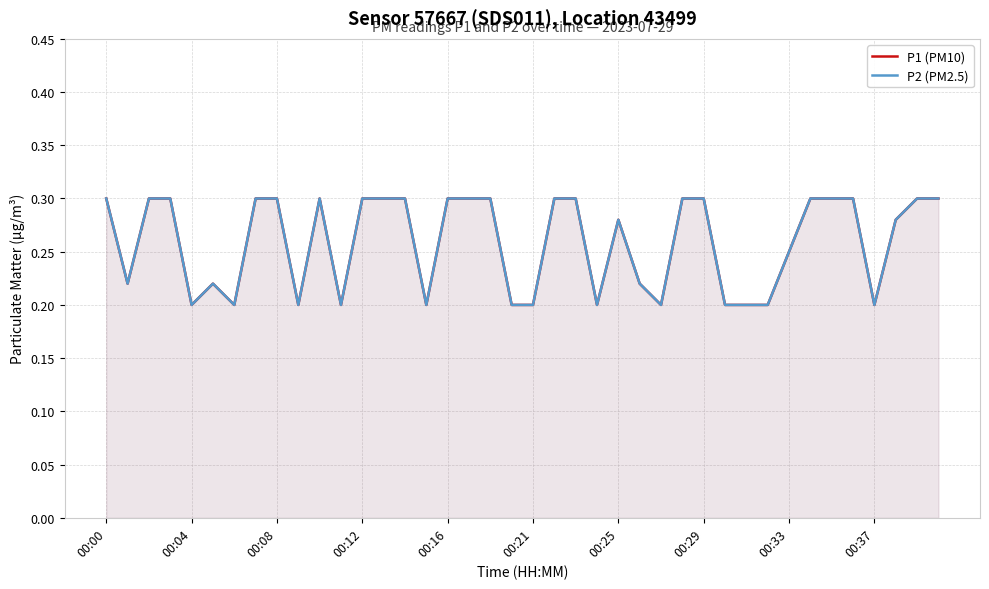

How many lines are shown in the chart?

2